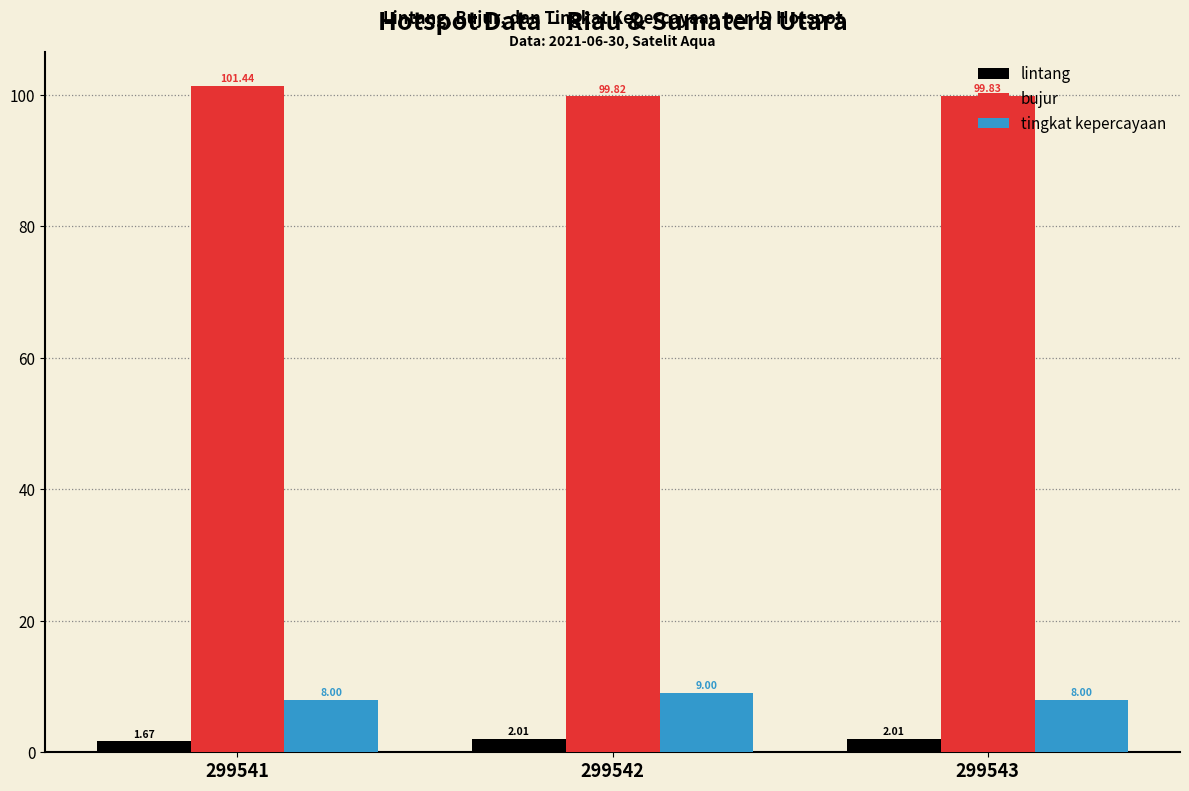

What is the total value across all series at 299542?

110.8